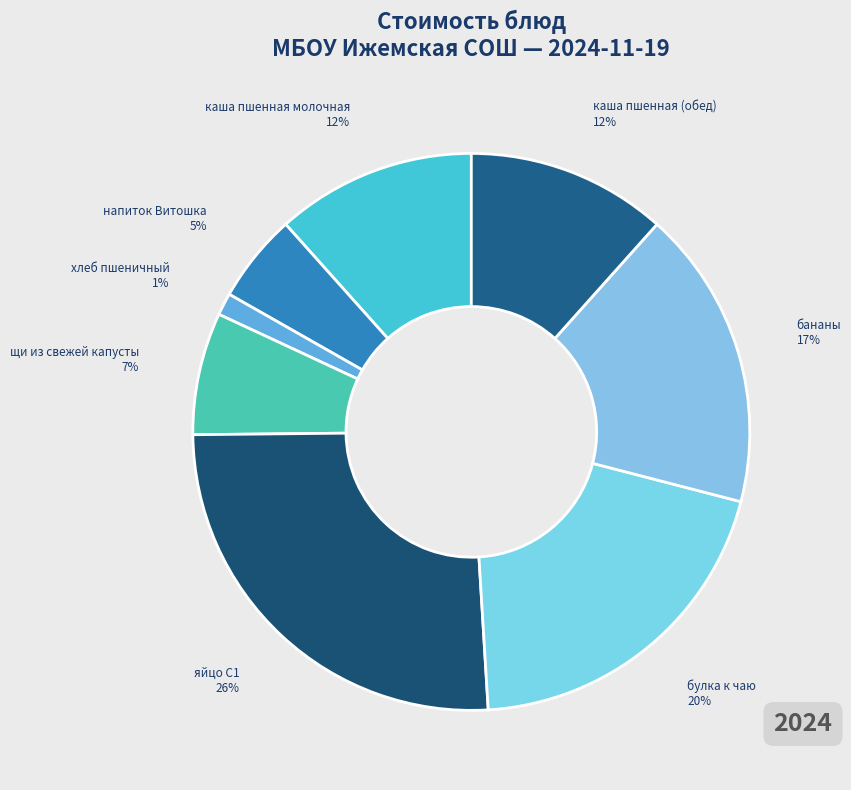

Between яйцо С1 and хлеб пшеничный, which is larger?

яйцо С1